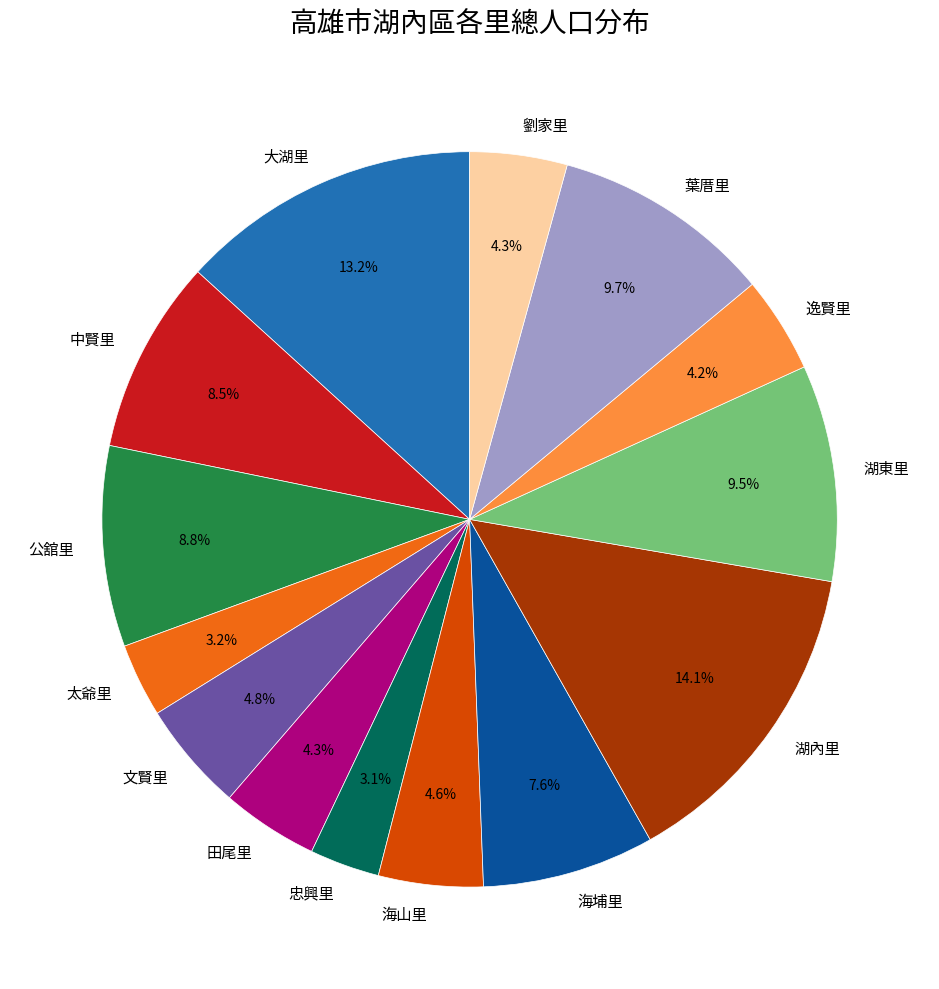

Is there any slice that represents more than half of the pie?

No